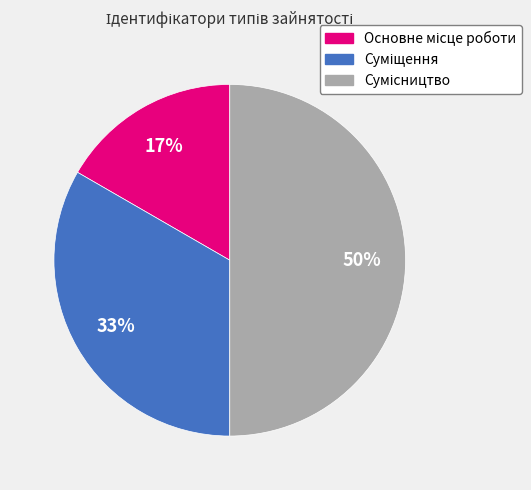

To the nearest percent, what is the average slice percentage?

33%